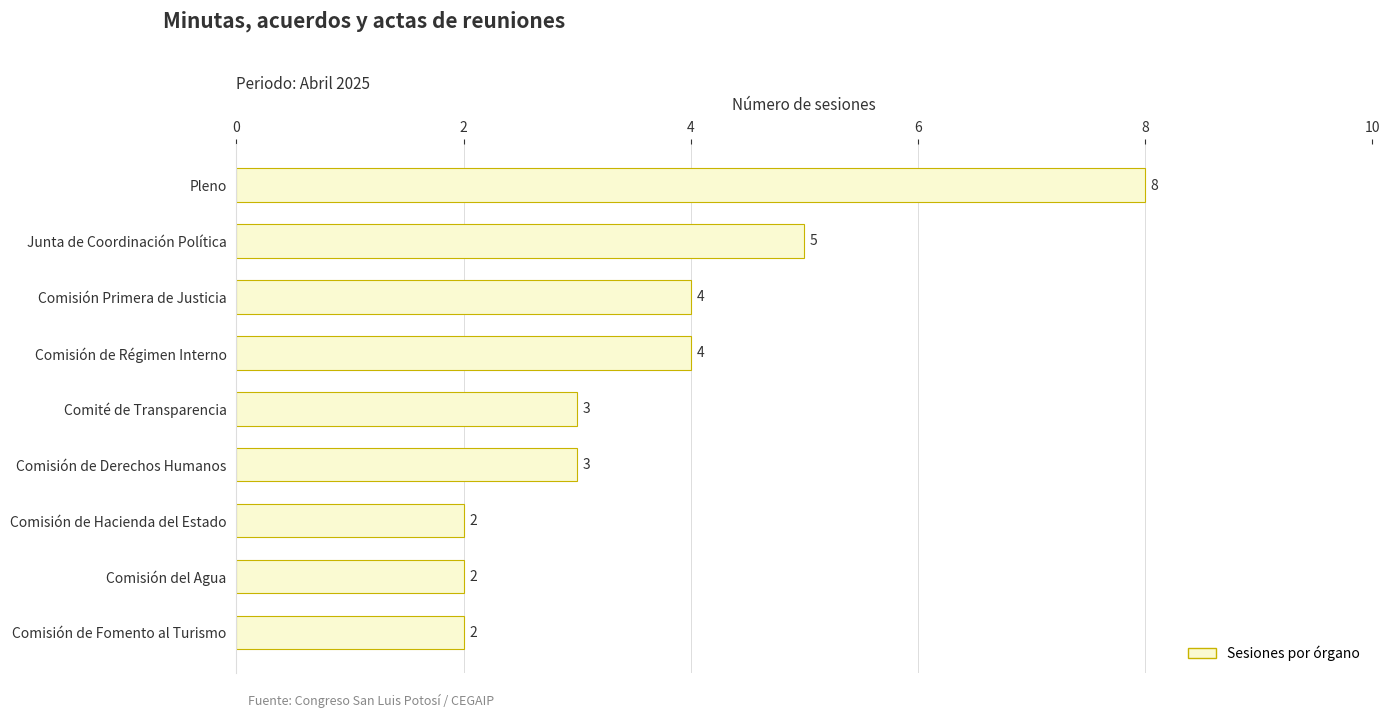

What is the sum of all values?

33